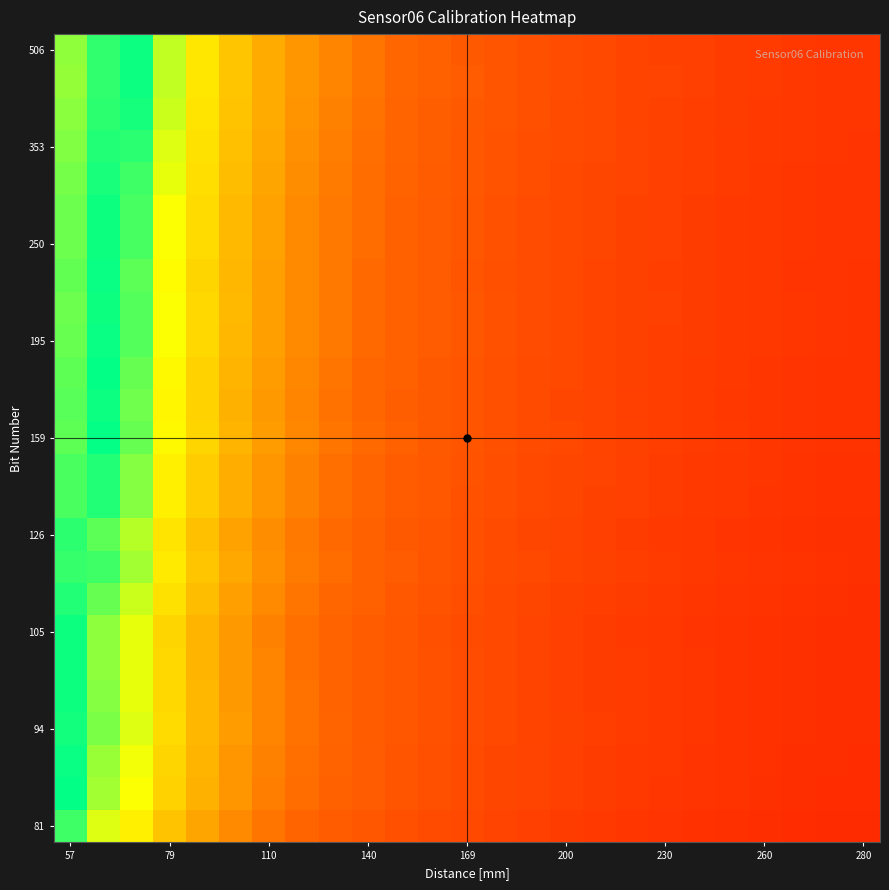

At which category is the sum across all series the highest?

57